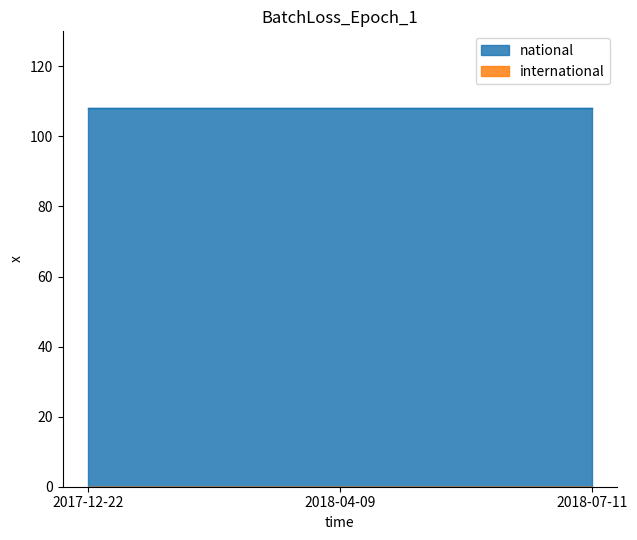

Is it true that national equals 108 at 2018-07-11?

True